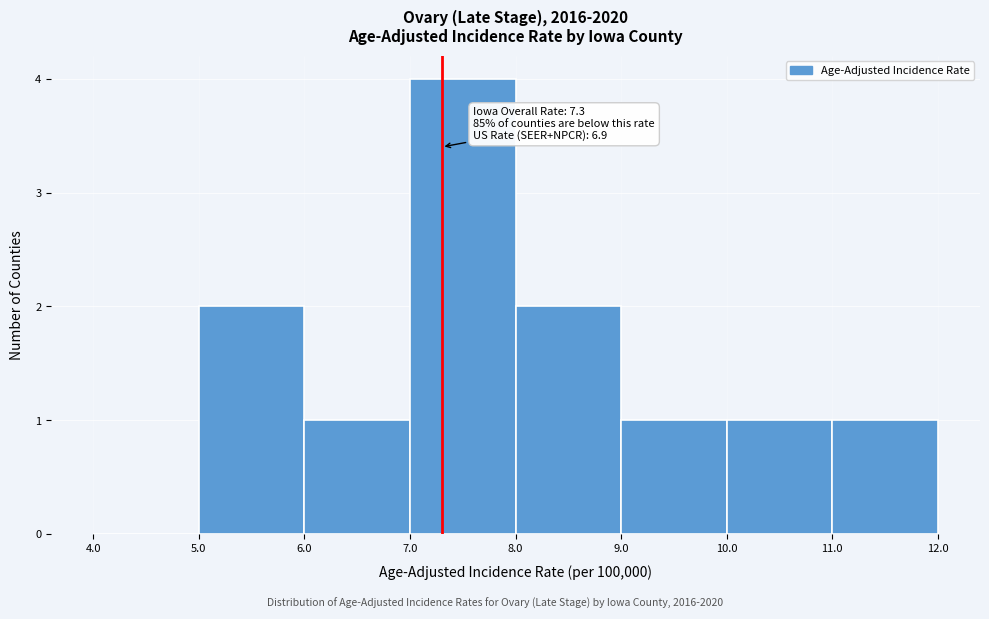

Which range on the x-axis has the tallest bar?

7.0 to 8.0